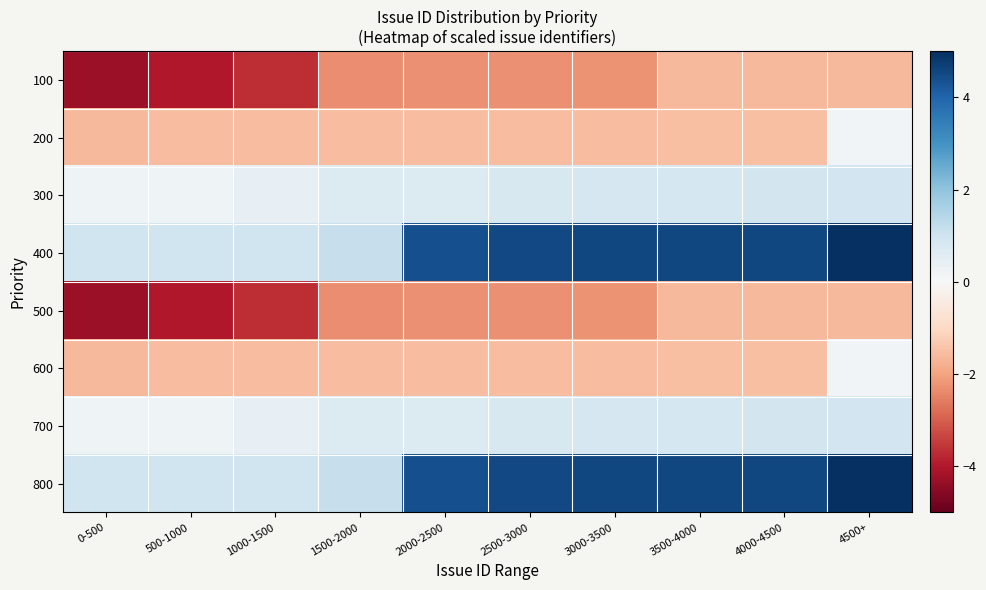

At which category does the chart reach its minimum across all series?

0-500